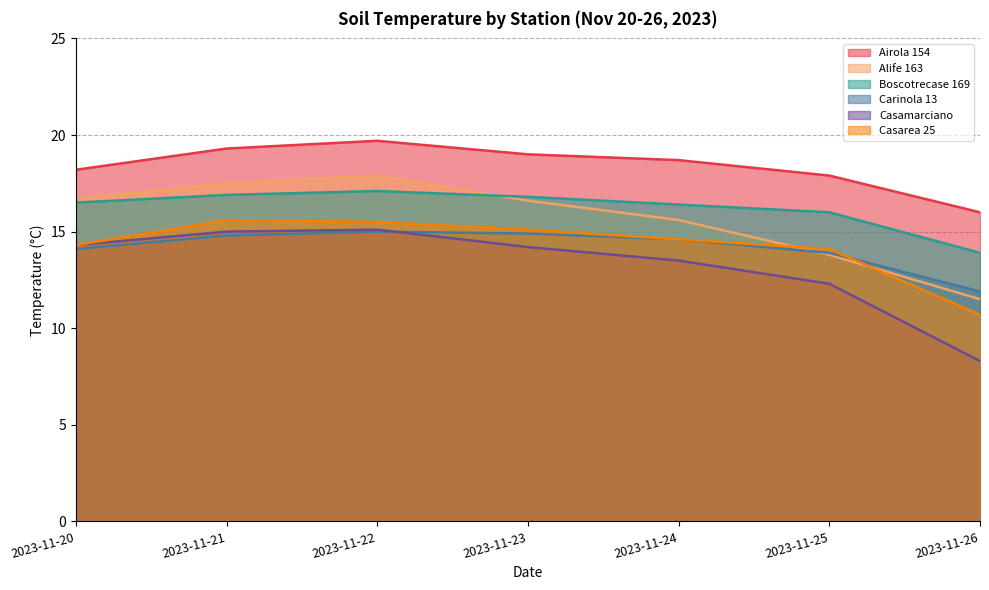

At which label does Carinola 13 first exceed 14?

2023-11-20